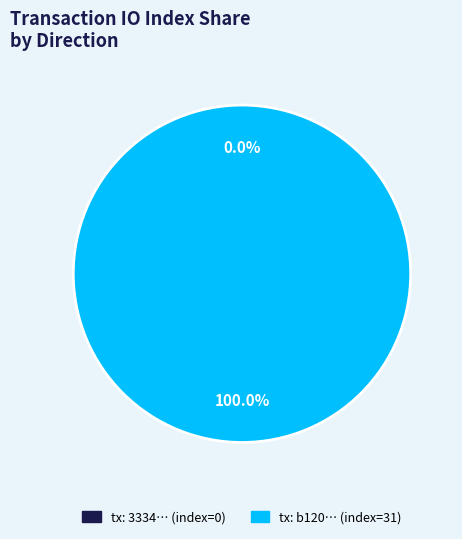

What percentage is the tx_hash_1 (io_index=31) slice, to the nearest percent?

100%